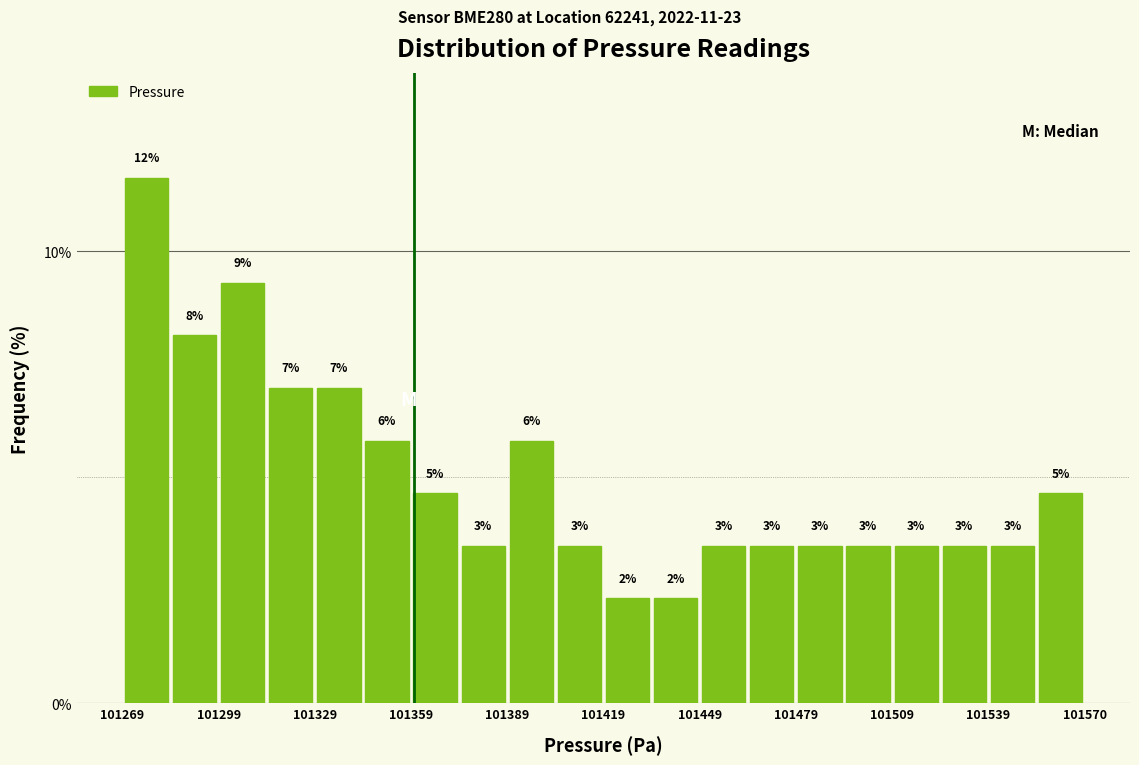

Read against the x-axis, roughly where is the centre of the tallest bar?

101275